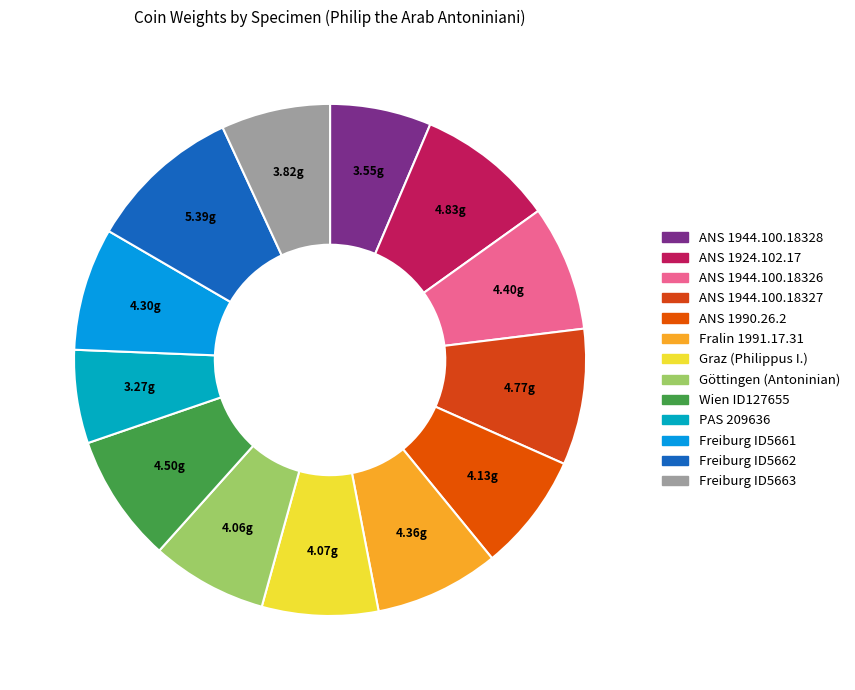

What is the smallest slice in the pie chart?

Coin PAS 209636